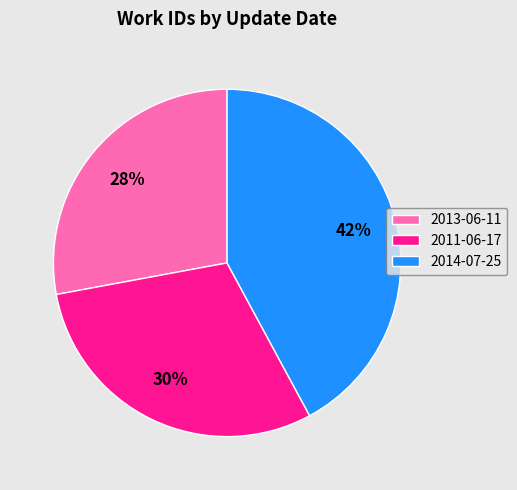

To the nearest percent, what is the average slice percentage?

33%